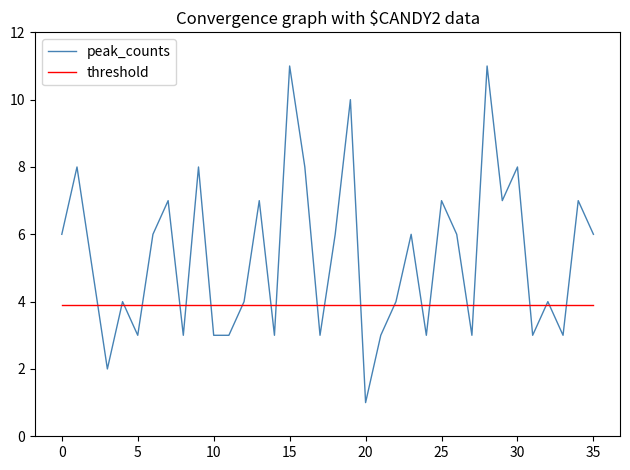

True or false: peak_counts and threshold cross at least once.

True